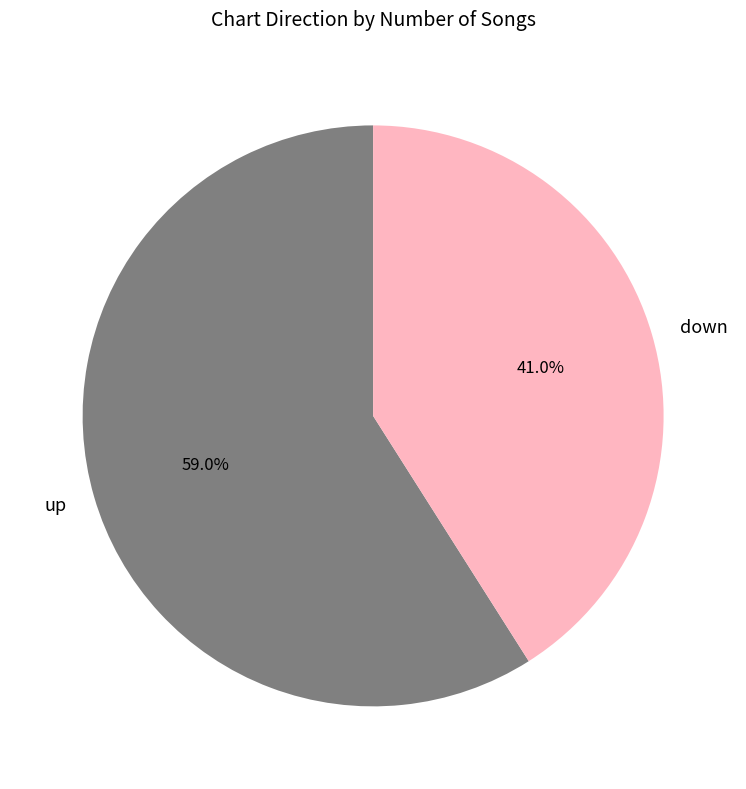

How many slices are in this pie chart?

2